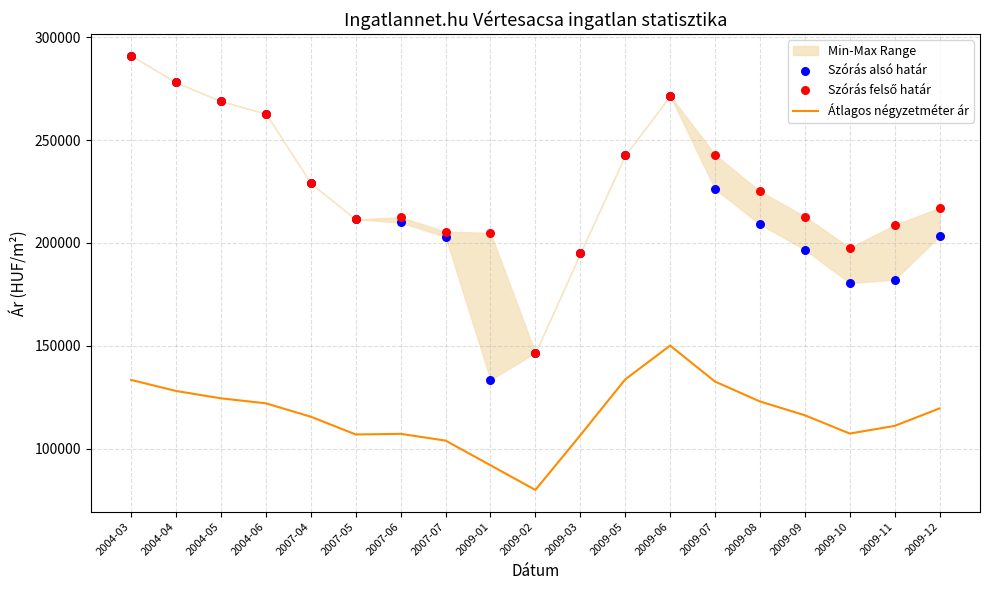

At how many categories does at least one series exceed 197323?

17